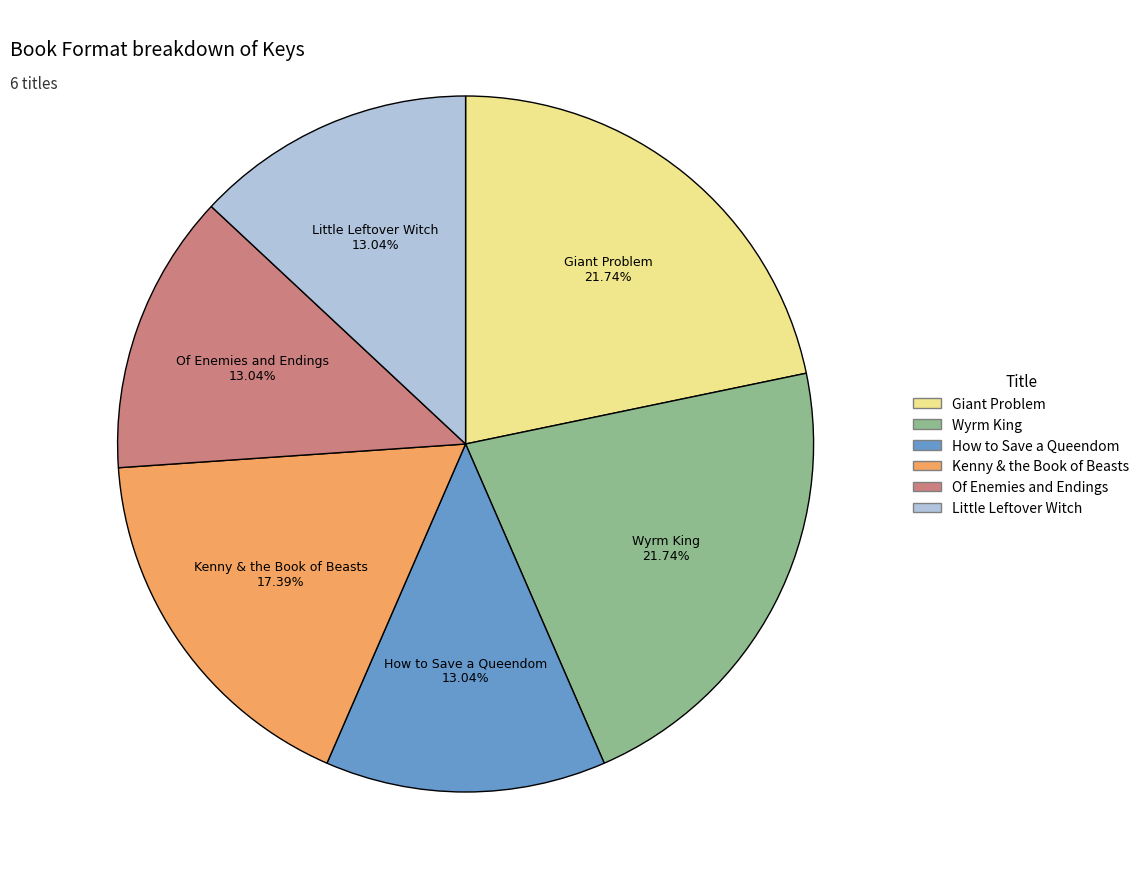

What percentage is the Kenny & the Book of Beasts slice, to the nearest percent?

17%